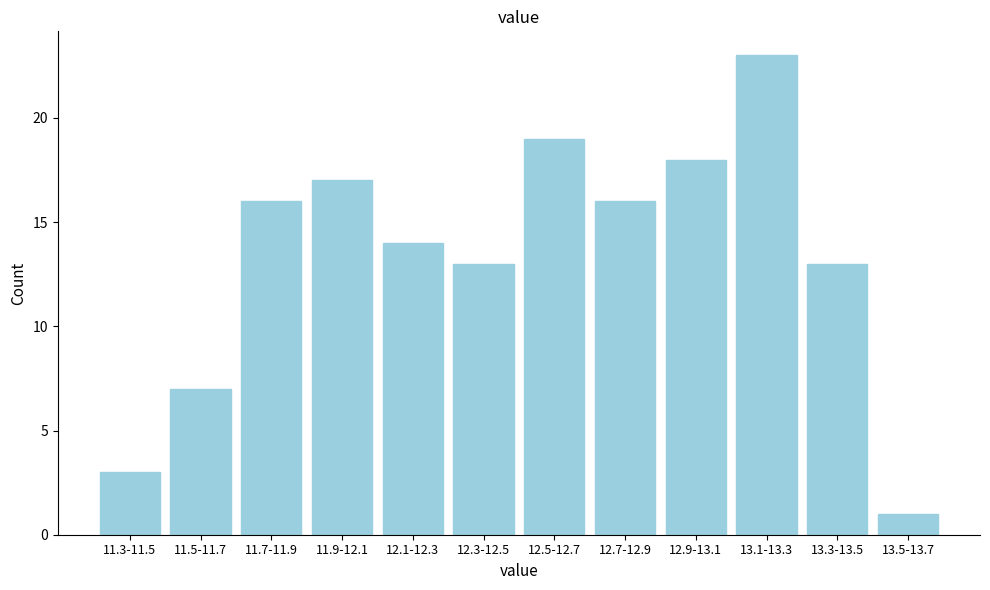

Reading left to right, list all the values displayed in this chart.

11.3-11.5=3	11.5-11.7=7	11.7-11.9=16	11.9-12.1=17	12.1-12.3=14	12.3-12.5=13	12.5-12.7=19	12.7-12.9=16	12.9-13.1=18	13.1-13.3=23	13.3-13.5=13	13.5-13.7=1